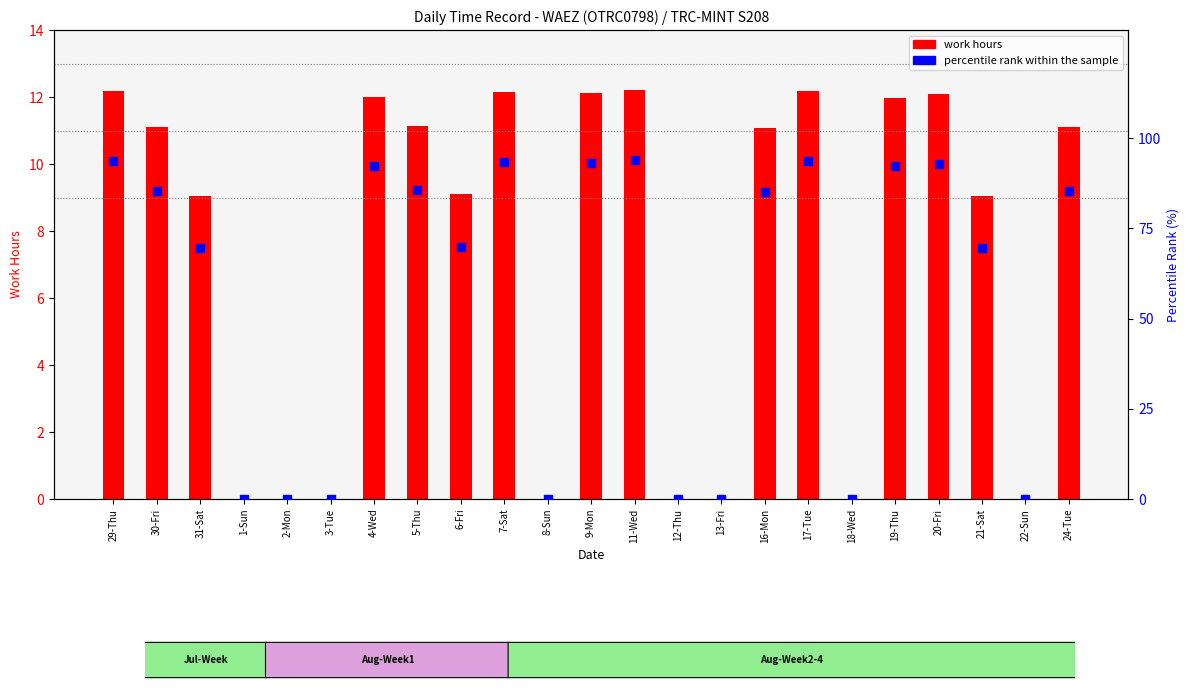

What are all the series names shown in the legend?

work hours, percentile rank within the sample